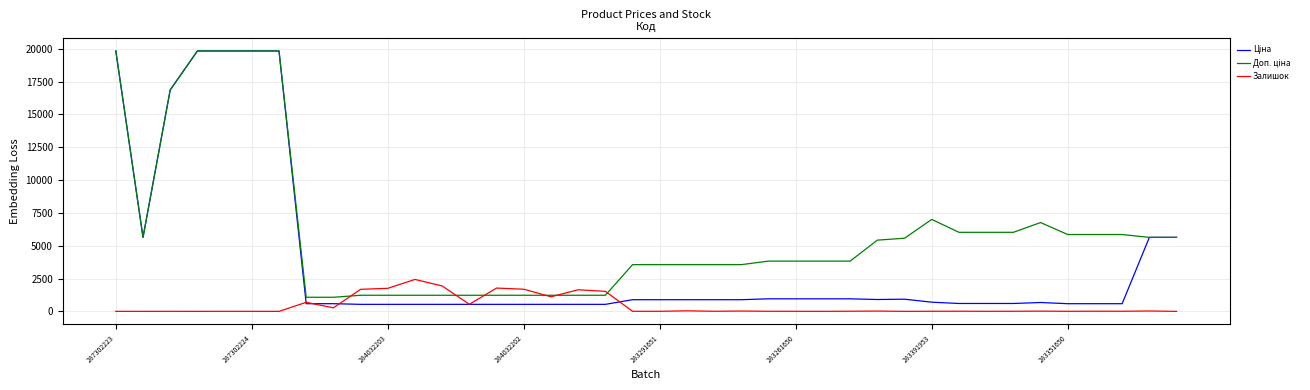

What is the maximum value shown in the chart?

19831.1